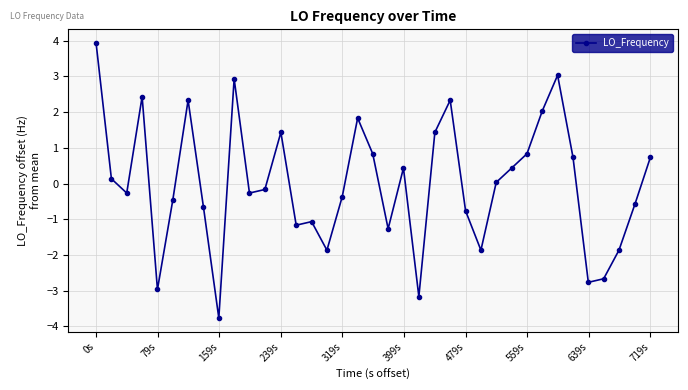

What is the maximum value shown in the chart?

3.9